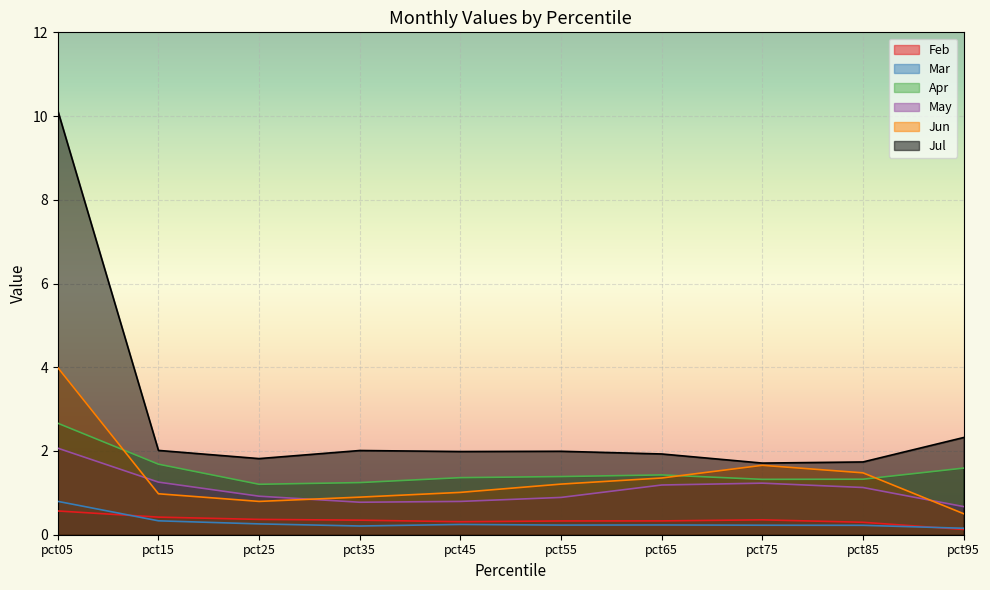

Which series has the largest total across all categories?

Jul